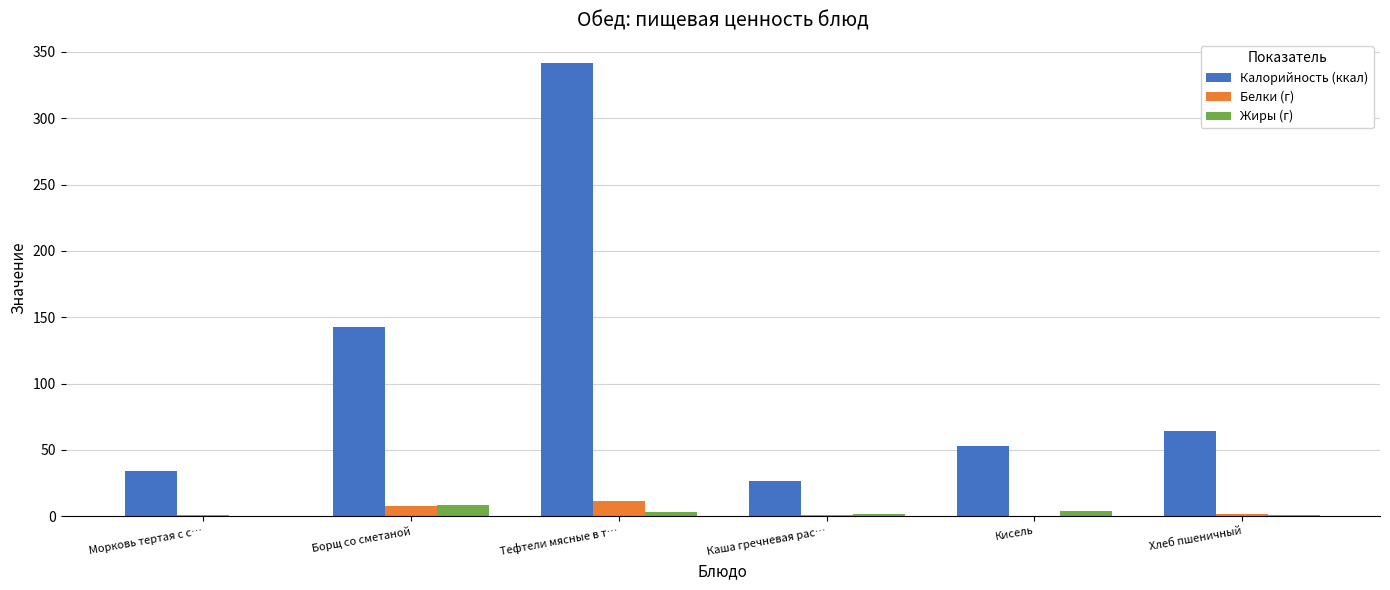

At which label does Жиры (г) first exceed 3?

Борщ со сметаной